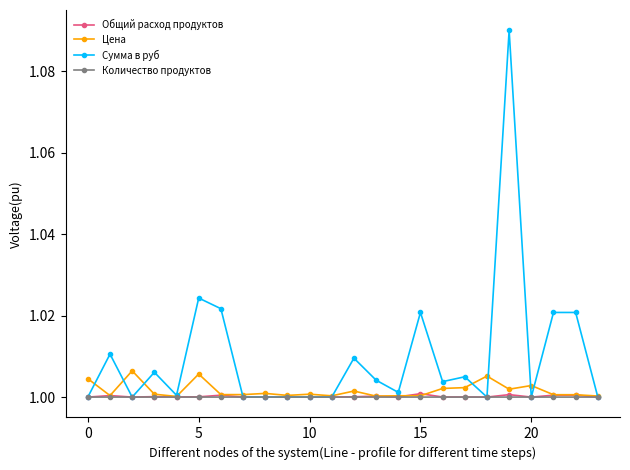

Which series has the largest total across all categories?

Сумма в руб